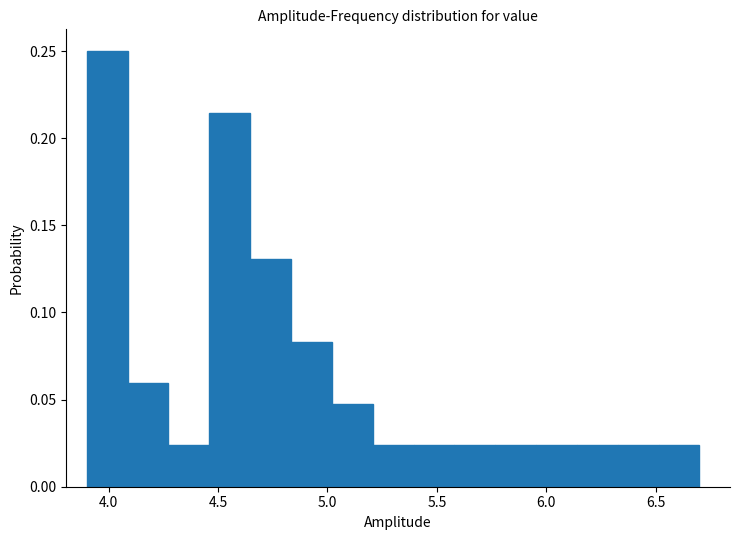

Read against the x-axis, roughly where is the centre of the tallest bar?

4.00